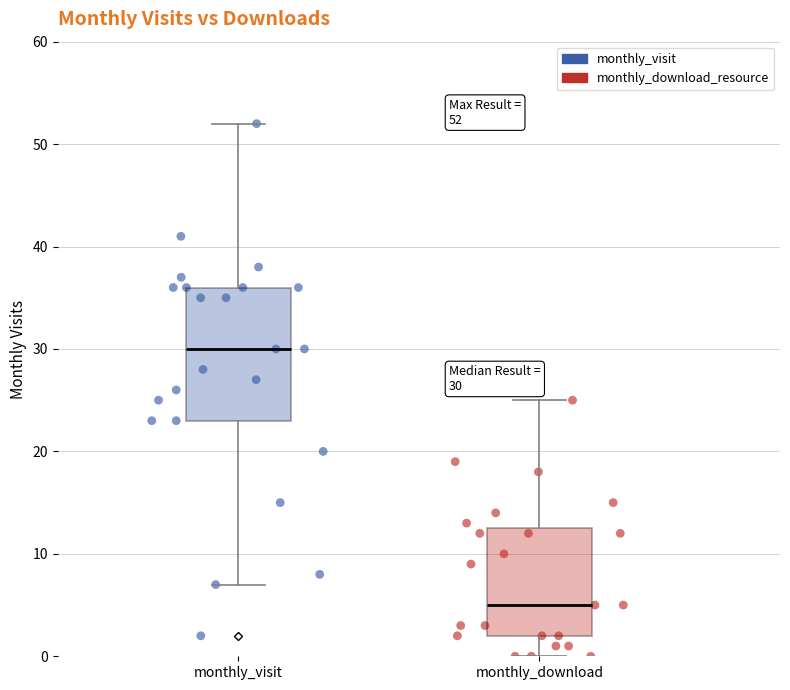

Which series has the largest Y range (max minus min)?

monthly_visit